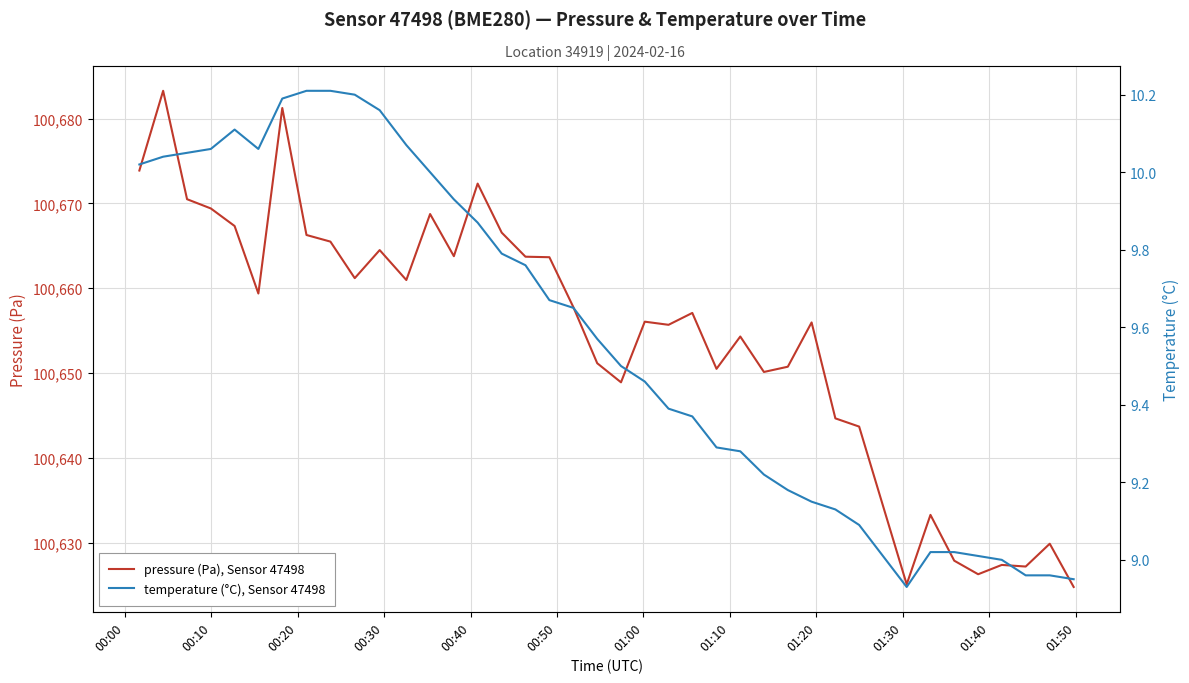

At how many categories does at least one series exceed 76732?

40